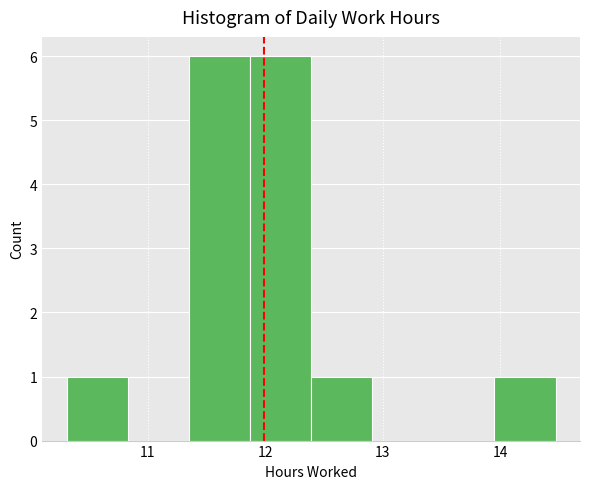

Reading left to right, transcribe this chart: for each bar, give the range it covers on the x-axis and its height. Neither the bar edges nor the heights are printed on the chart, so give them approximately, as read against the axes.

10.31 to 10.83: 1
10.83 to 11.35: 0
11.35 to 11.87: 6
11.87 to 12.39: 6
12.39 to 12.91: 1
12.91 to 13.43: 0
13.43 to 13.95: 0
13.95 to 14.47: 1